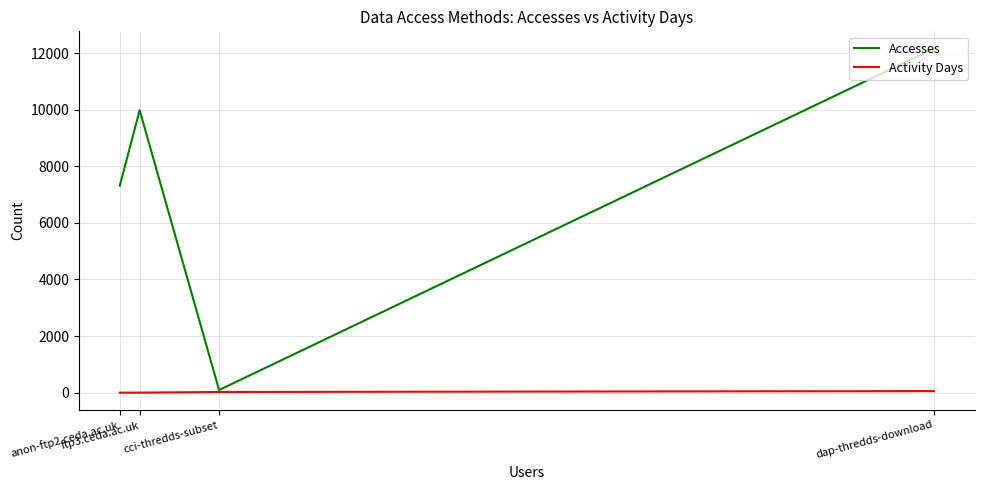

Which series has the largest total across all categories?

Accesses